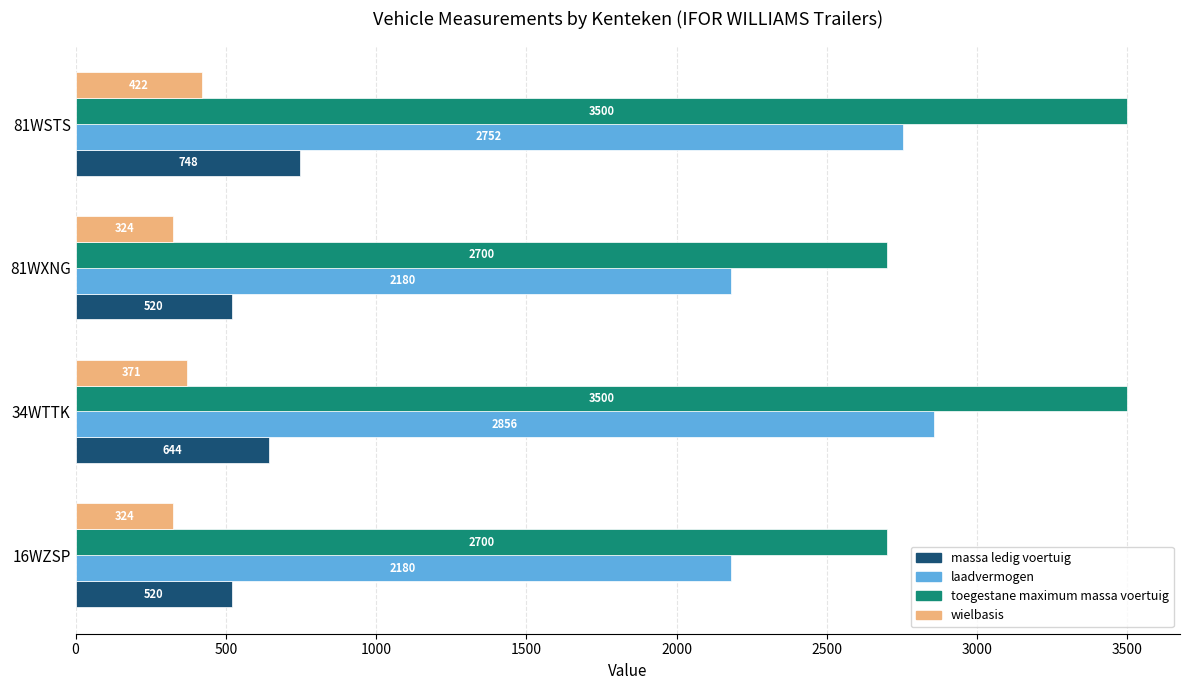

What is the spread (max minus min) of values at 81WSTS?

3078